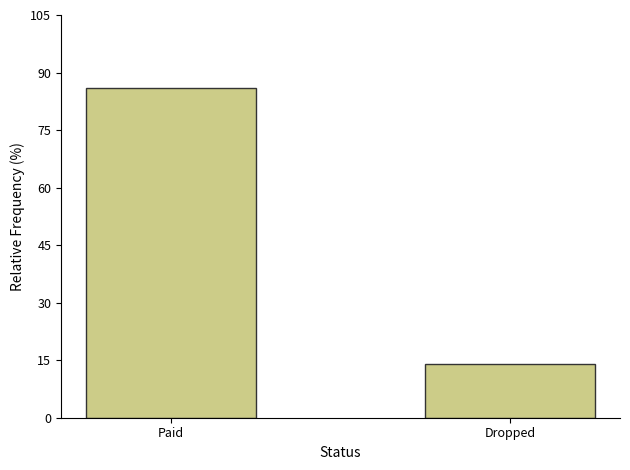

What position from the left is Dropped?

2